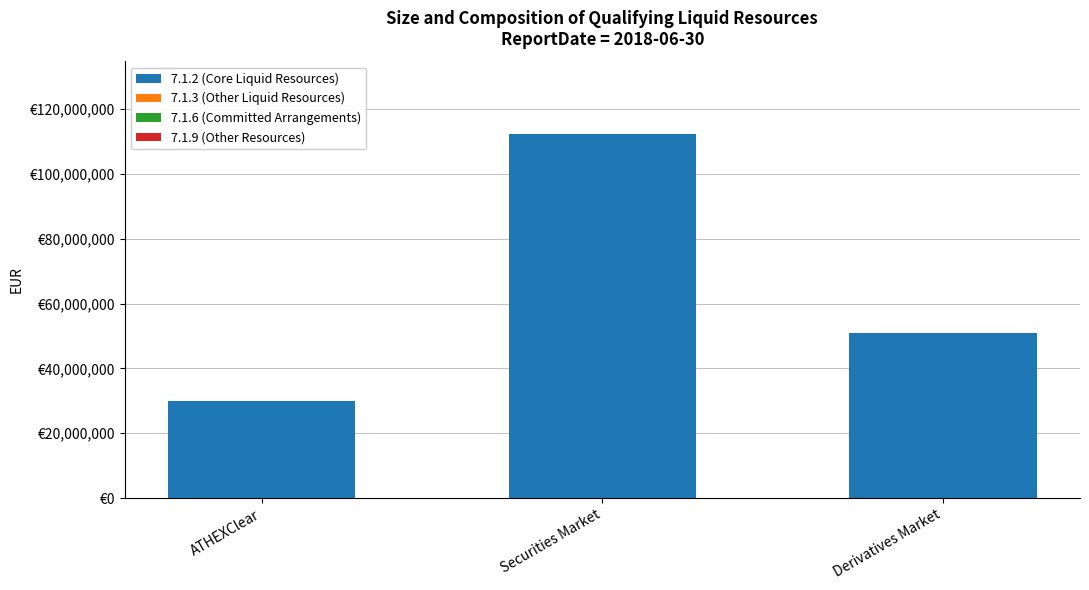

Are the bars horizontal?

No